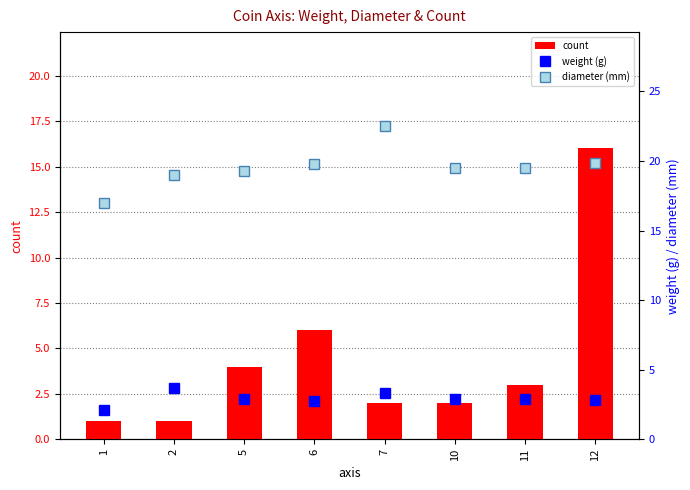

What is the total value across all series at 6?

28.5